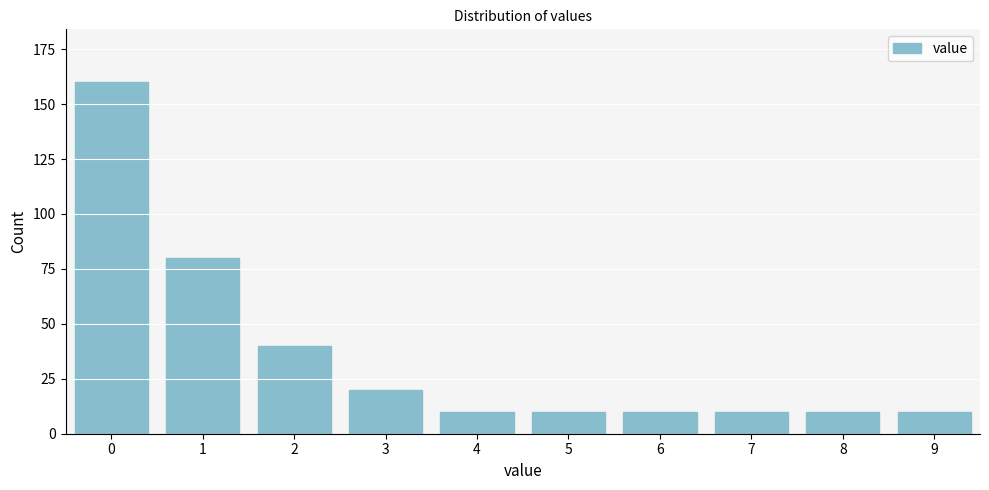

Reading left to right, transcribe all the data shown in this chart.

160	80	40	20	10	10	10	10	10	10